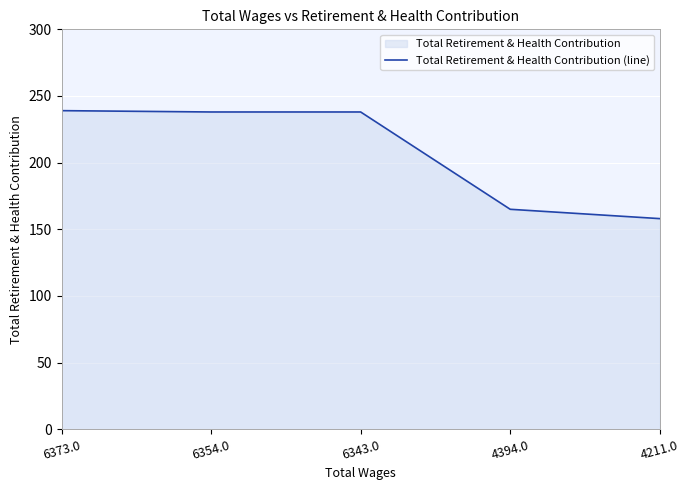

What is the maximum value shown in the chart?

239